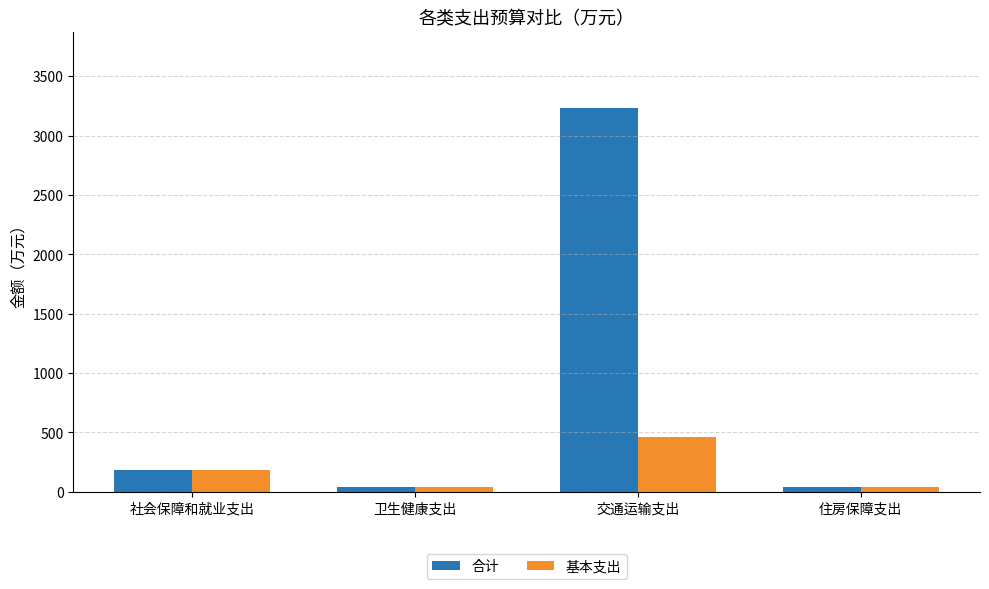

List the series in order of their peak value, highest first.

合计, 基本支出